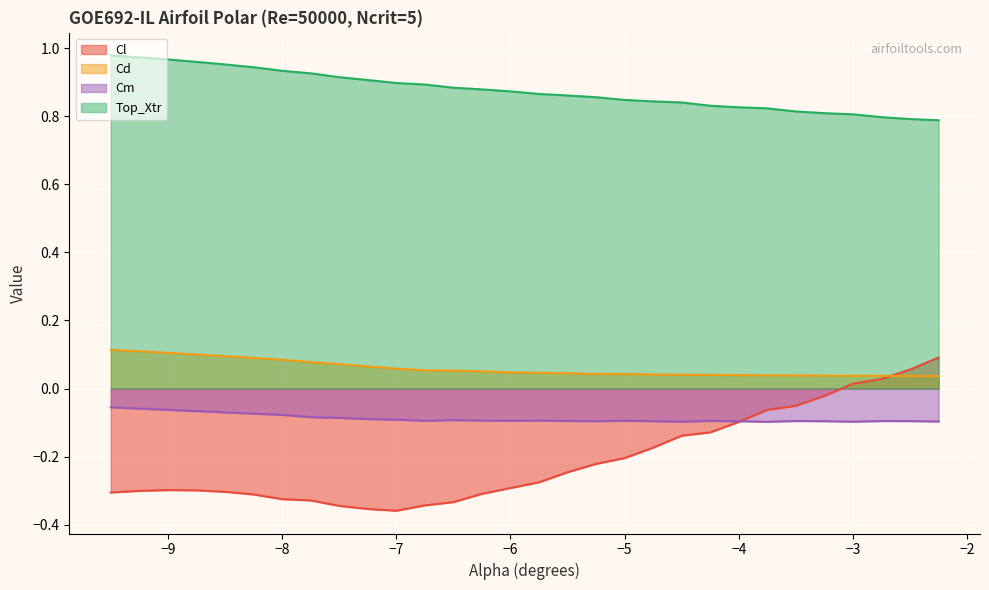

True or false: Top_Xtr and Cl intersect in this chart.

False